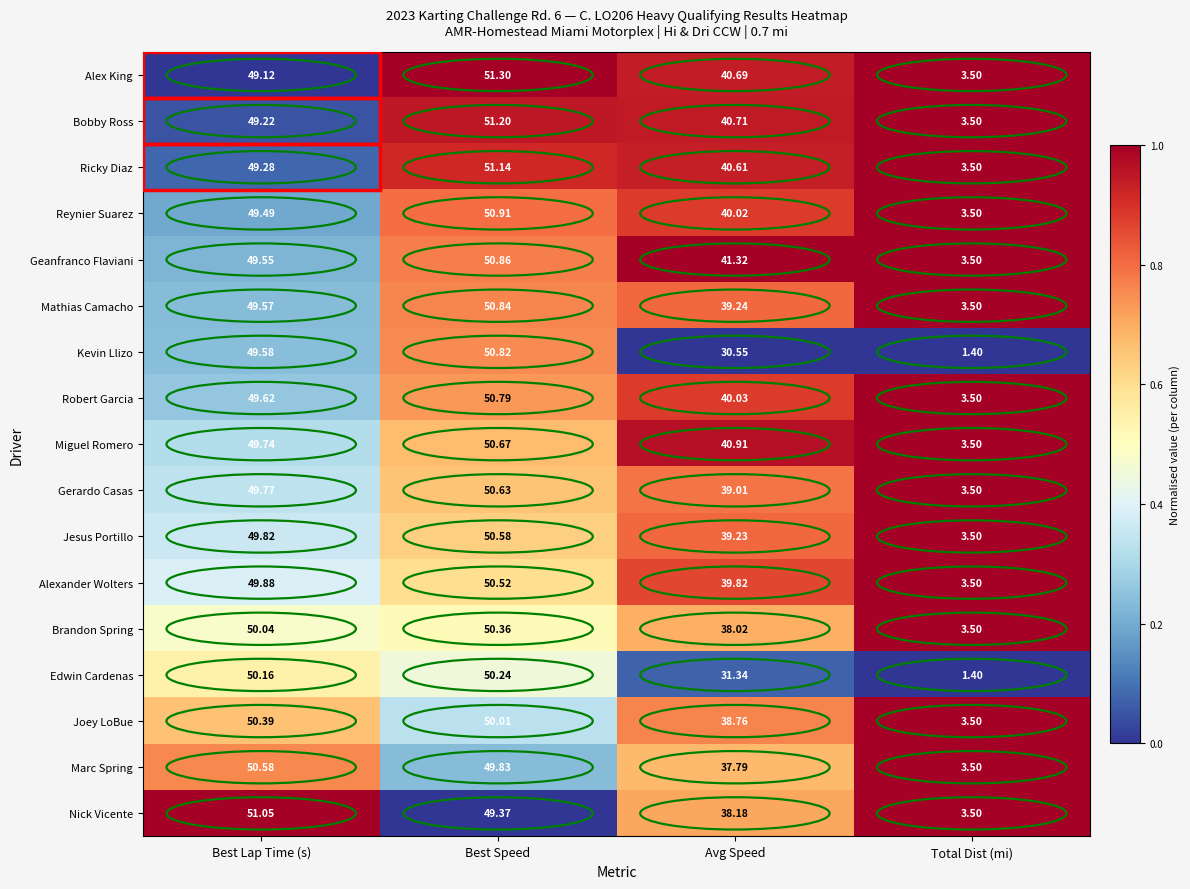

What is the difference between the highest and lowest values at Avg Speed?

10.8